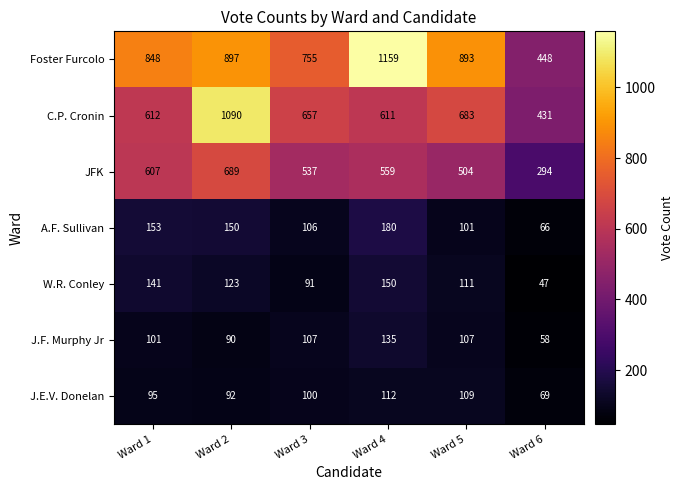

How many series are shown in this chart?

7